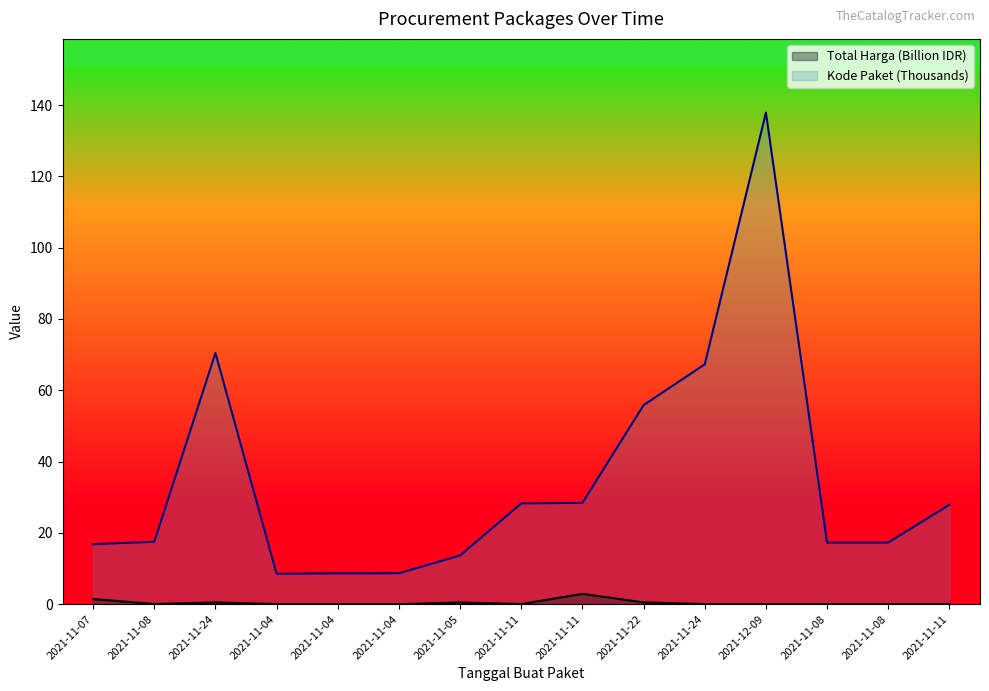

Reading left to right, what are all the values shown in this chart?

Total Harga: 1.4	0.0	0.5	0.0	0.0	0.0	0.5	0.0	2.9	0.5	0.0	0.0	0.0	0.0	0.0
Kode Paket: 16.8	17.5	70.5	8.5	8.6	8.7	13.7	28.3	28.4	55.8	67.3	137.9	17.3	17.3	27.9